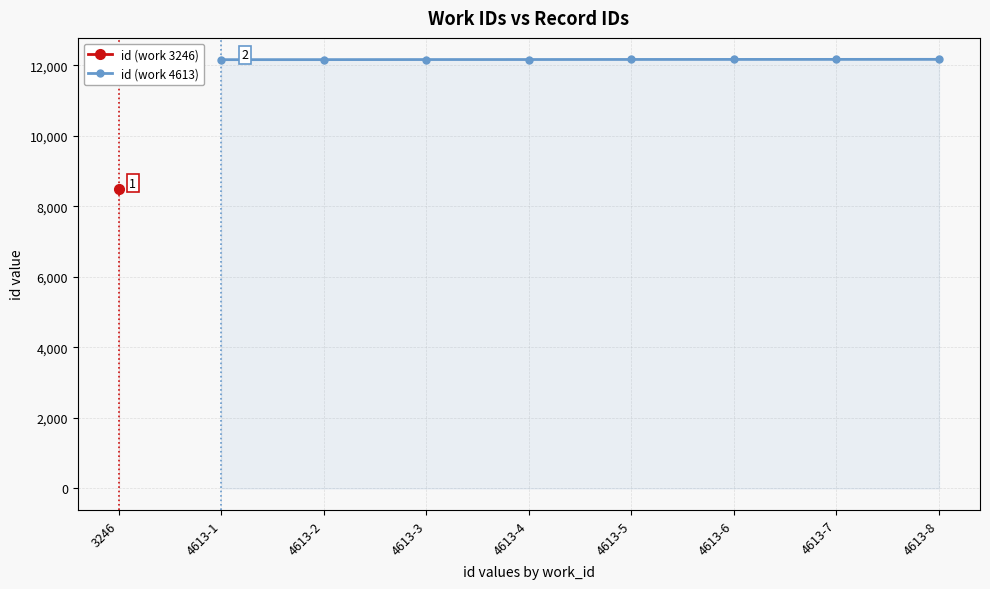

The value of id (work 4613) at 4613-7 is 12166. True or false?

True